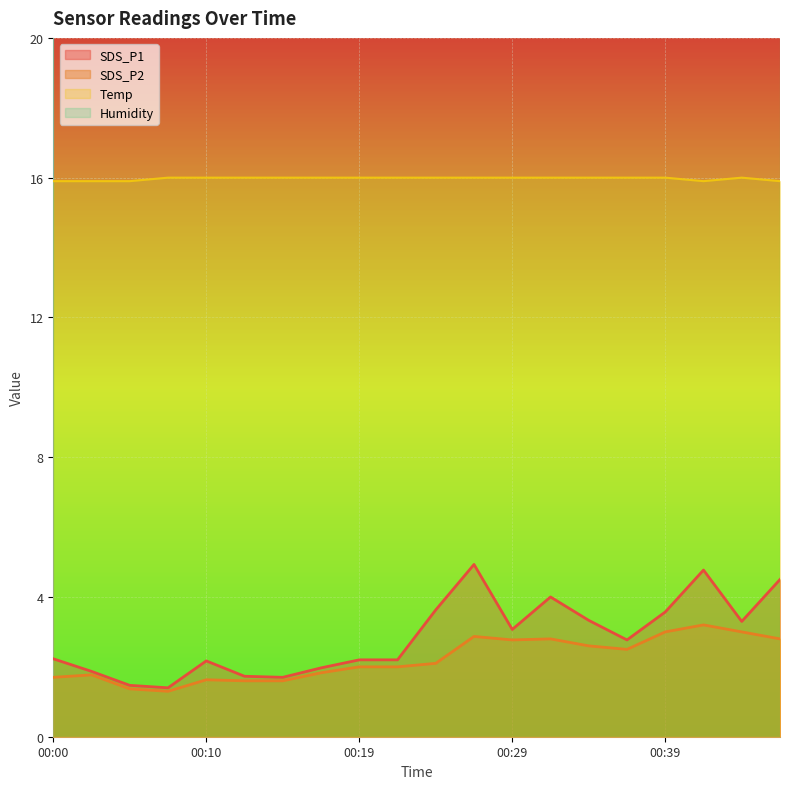

Rank the categories by SDS_P1 value from highest to lowest.

00:27, 00:41, 00:46, 00:32, 00:24, 00:39, 00:34, 00:44, 00:29, 00:37, 00:00, 00:19, 00:22, 00:10, 00:17, 00:02, 00:12, 00:14, 00:05, 00:07